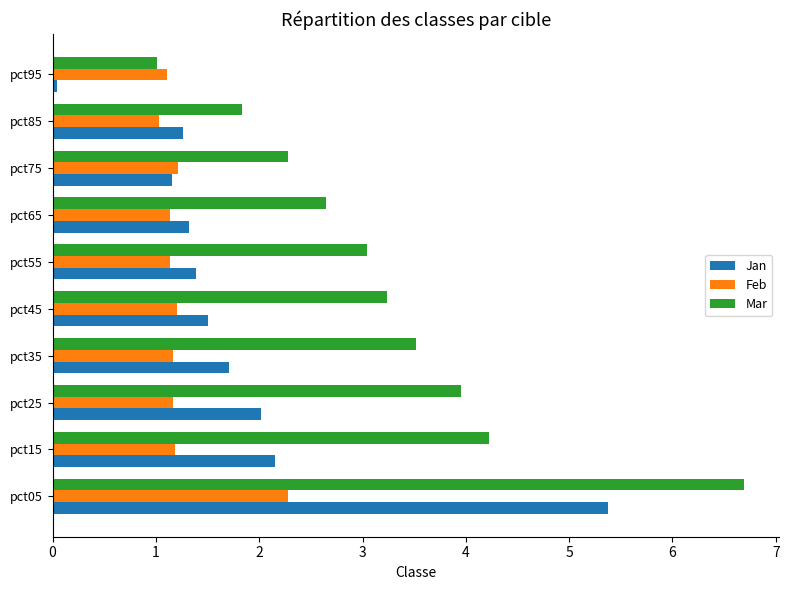

Rank the series by their average value, from highest to lowest.

Mar, Jan, Feb